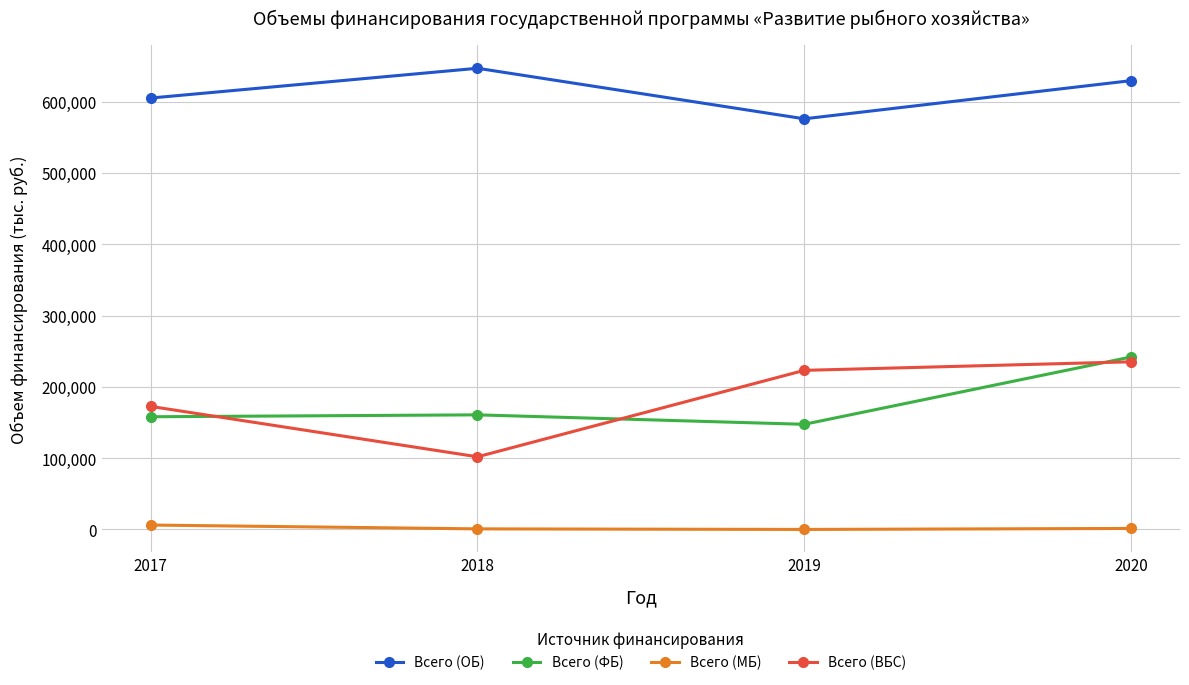

Which series has the largest total across all categories?

Всего (ОБ)